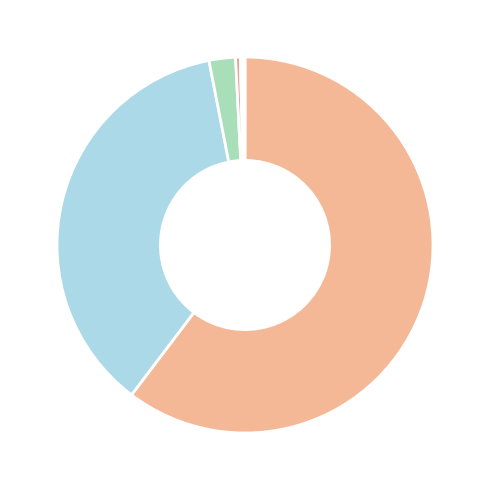

How many segments does this pie chart have?

6